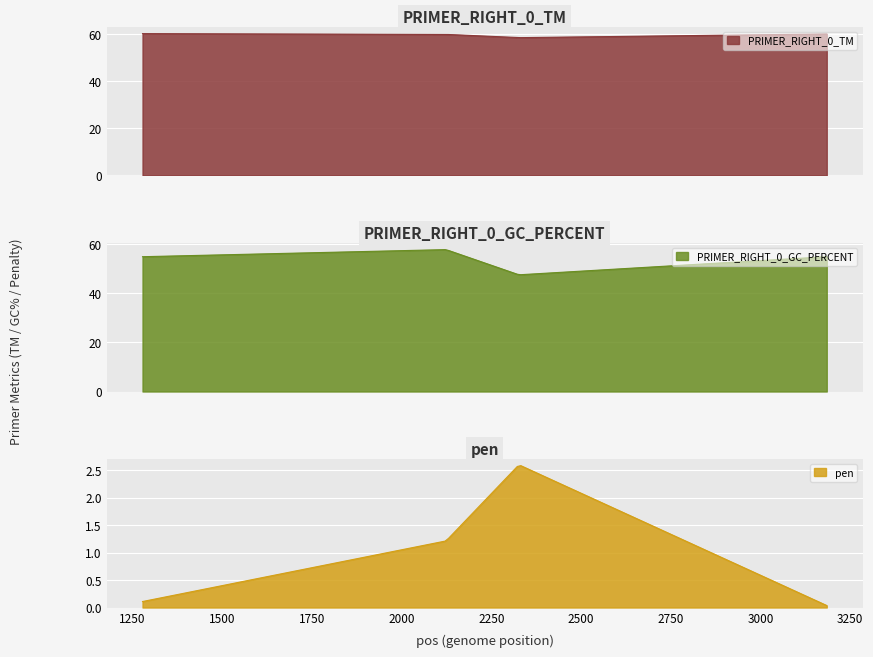

Where is the first local maximum for PRIMER_RIGHT_0_GC_PERCENT?

2124